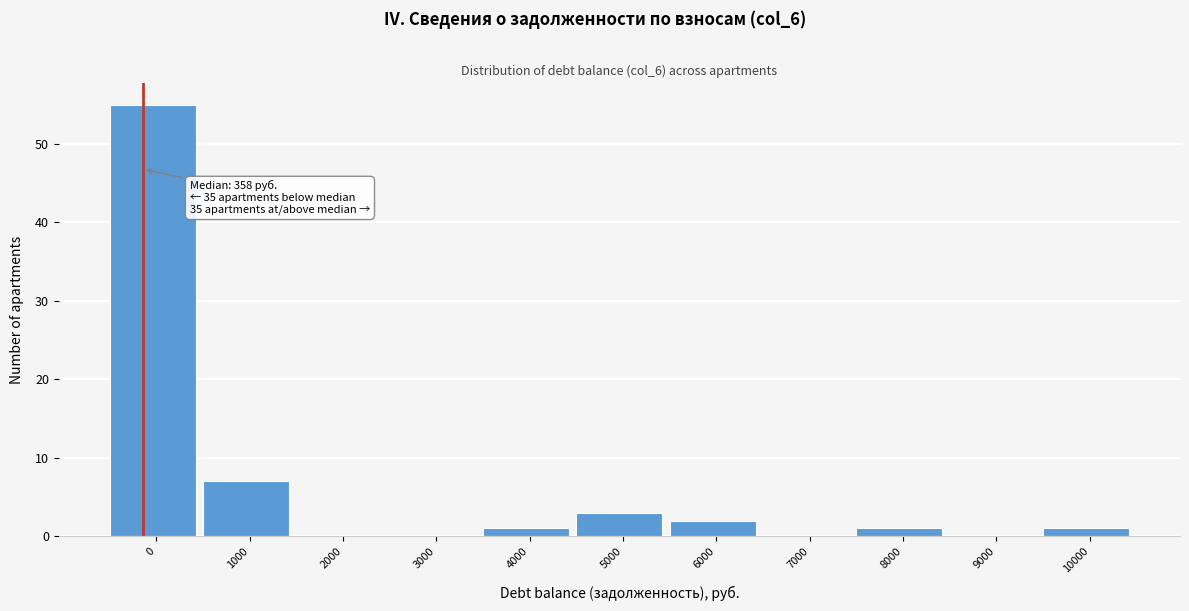

Reading left to right, transcribe all the data shown in this chart.

0=55	1000=7	2000=0	3000=0	4000=1	5000=3	6000=2	7000=0	8000=1	9000=0	10000=1